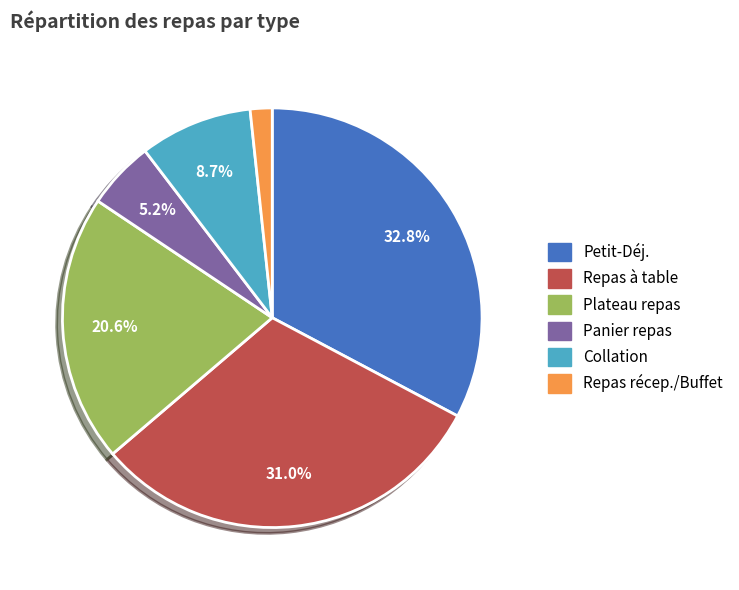

Does Petit-Déj. account for over 50% of the chart?

No